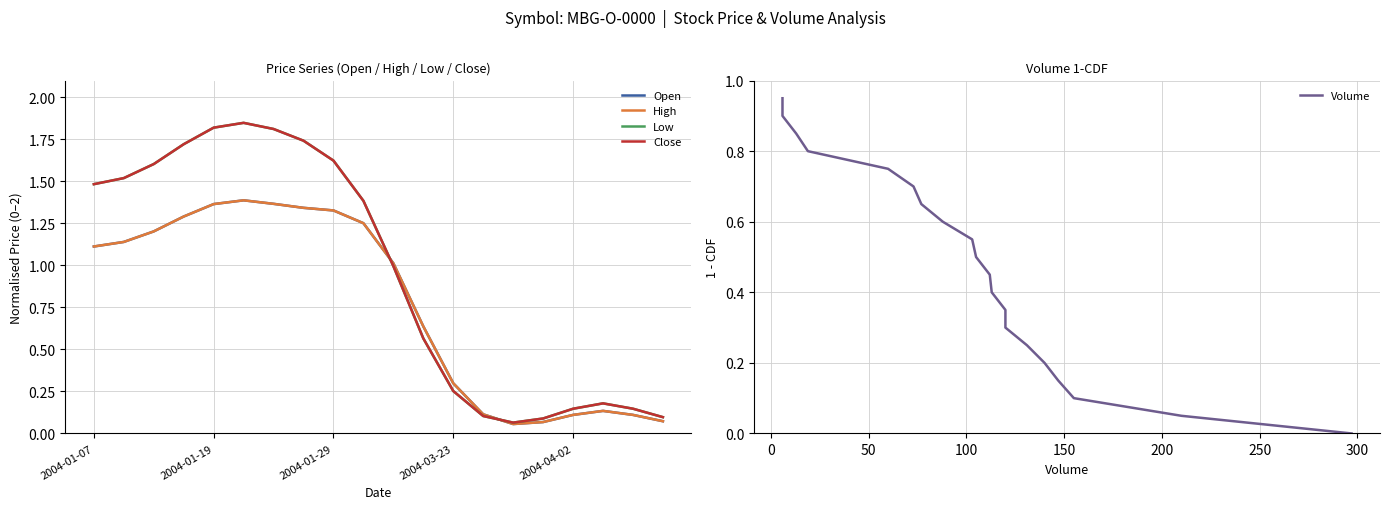

The value of Low at 7 is 1.7. True or false?

True